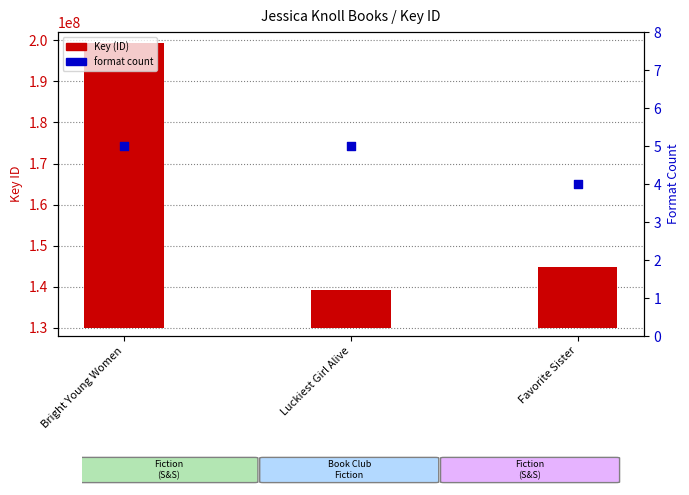

At how many categories does at least one series exceed 2074637?

3